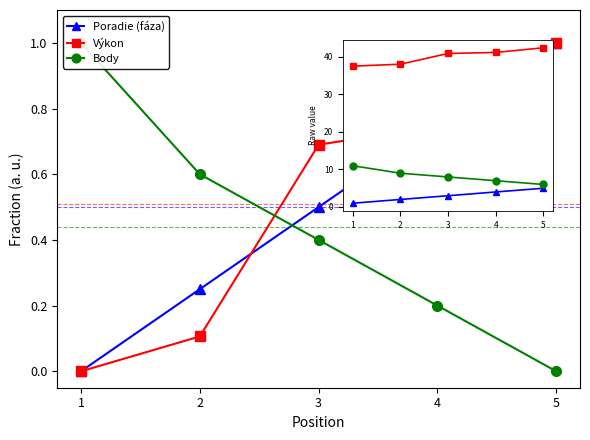

Reading left to right, what are all the values shown in this chart?

Poradie (fáza): 1.0	2.0	3.0	4.0	5.0
Výkon: 37.5	38.0	40.9	41.2	42.4
Body: 11.0	9.0	8.0	7.0	6.0